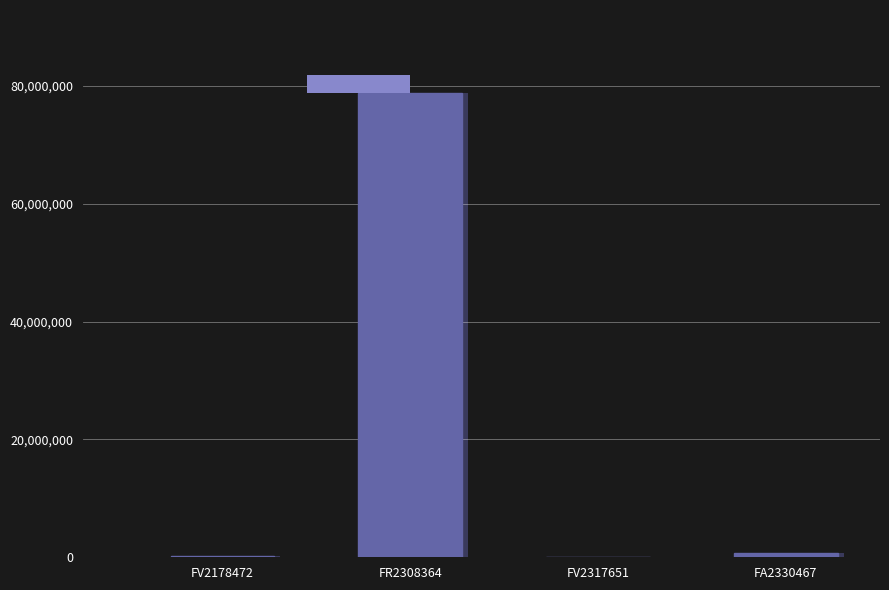

What is the label of the 4th bar from the right?

FV2178472